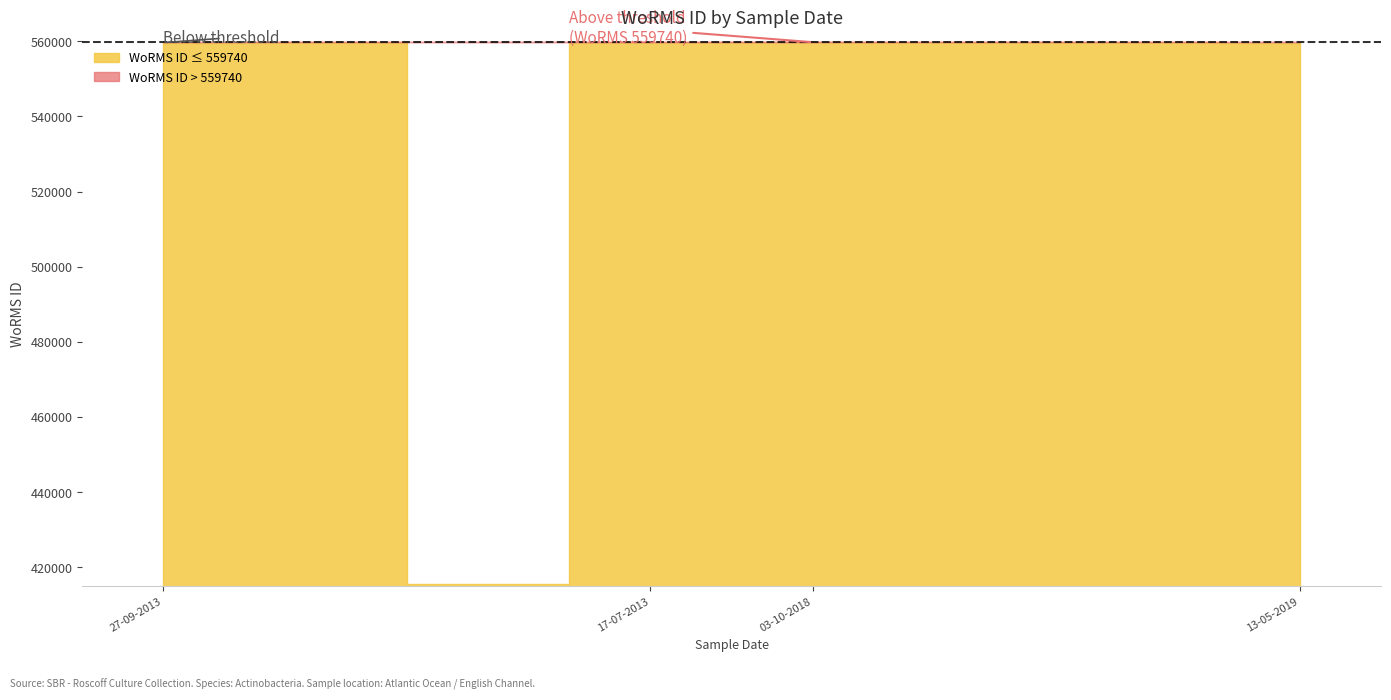

What is the smallest value displayed?

415634